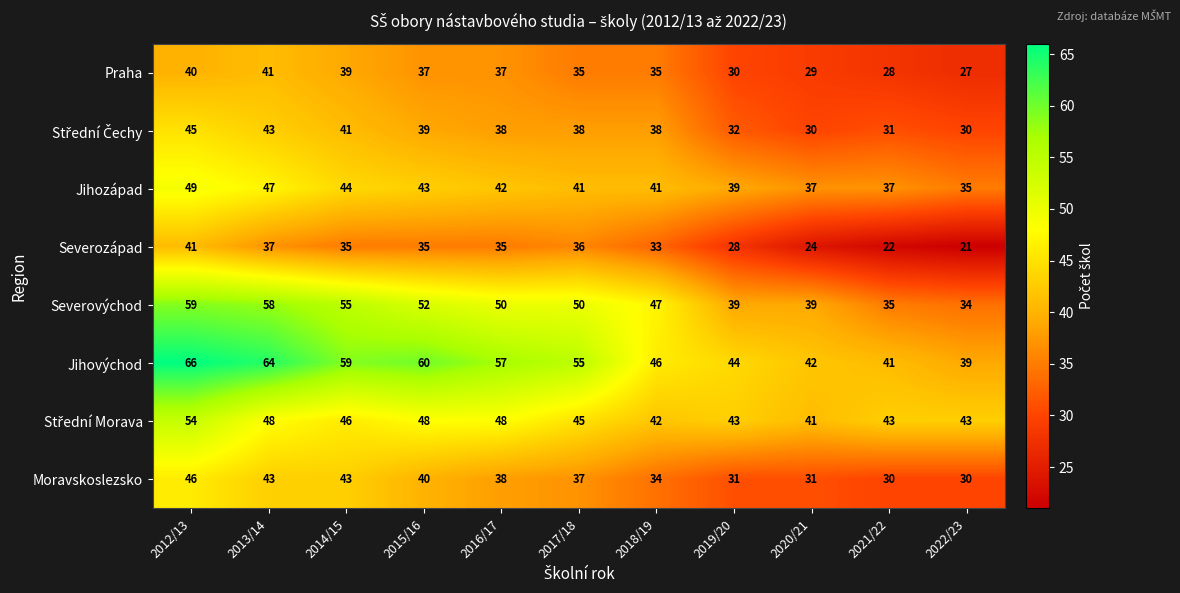

The value of Moravskoslezsko at 2022/23 is 45. True or false?

False